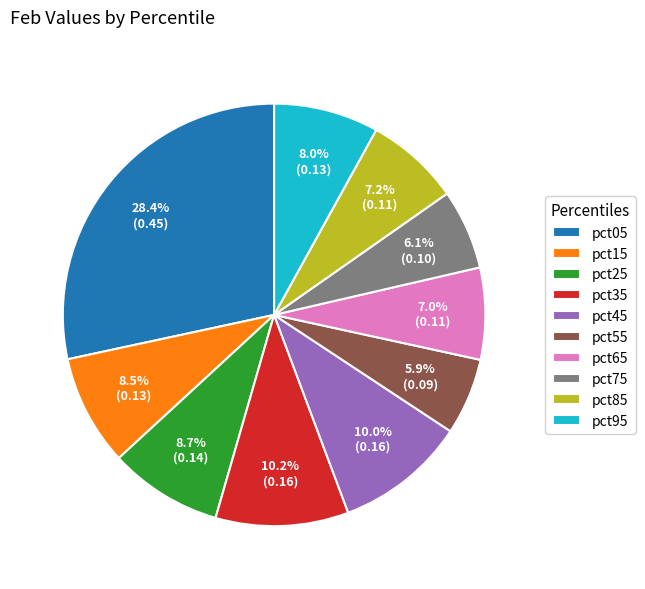

Is it true that pct65 is 1% of the pie?

False